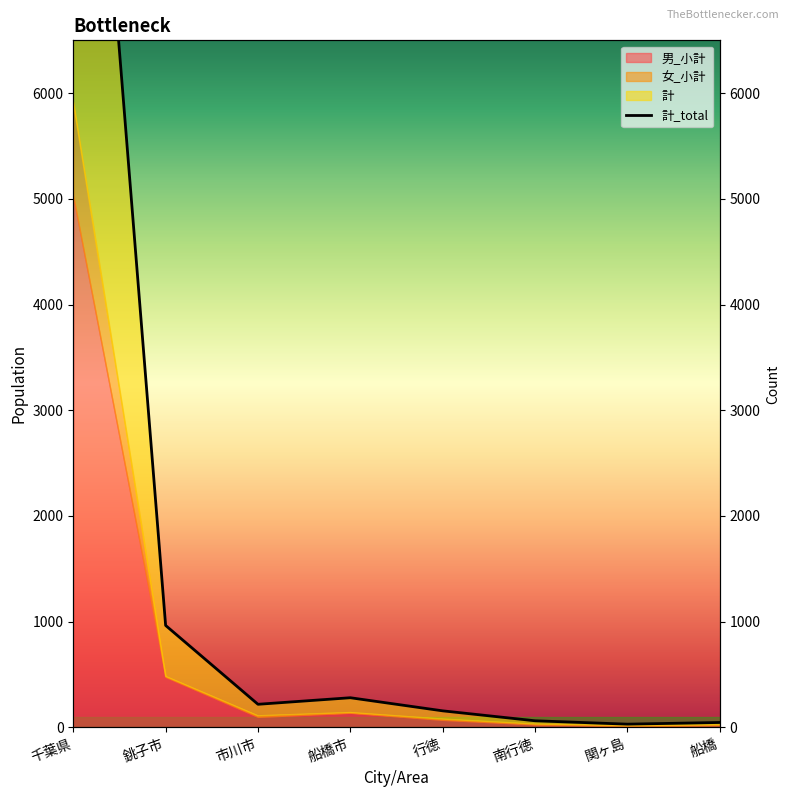

How many lines are shown in the chart?

1